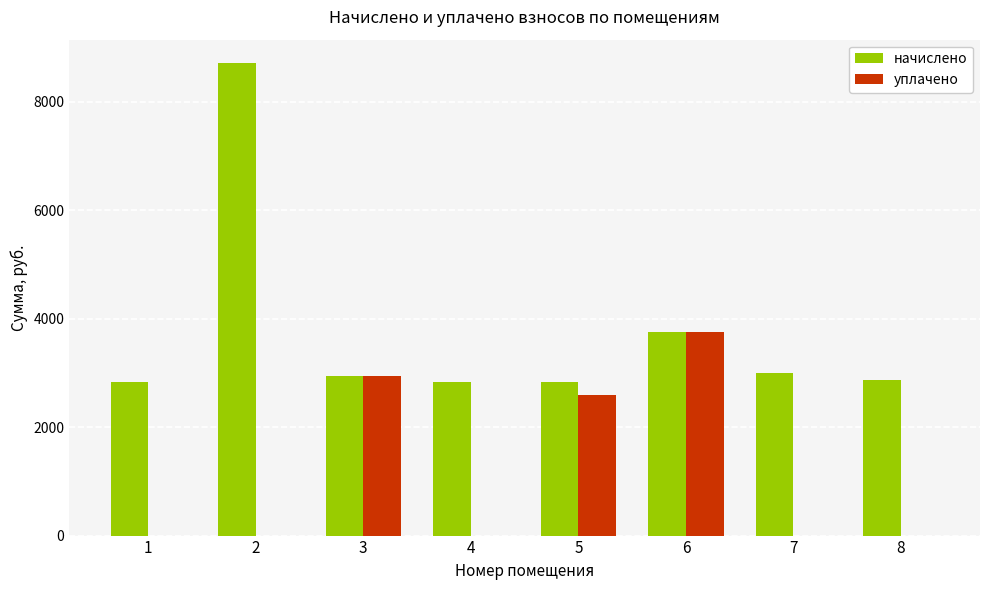

What is the sum of the уплачено values at 8 and 3?

2946.2